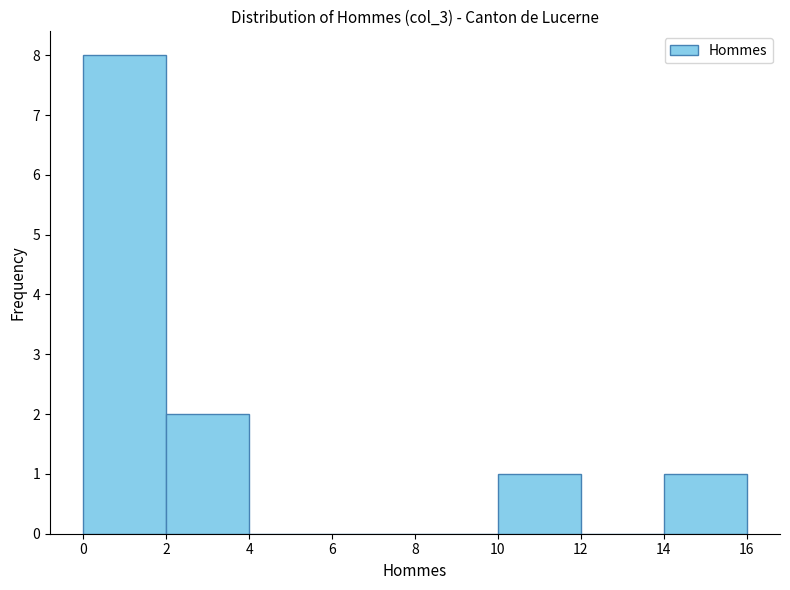

Reading left to right, list every bar in this chart as the range it spans on the x-axis followed by its height. The values are not printed on the chart, so give them approximately, as read against the axis.

0 to 2: 8
2 to 4: 2
4 to 6: 0
6 to 8: 0
8 to 10: 0
10 to 12: 1
12 to 14: 0
14 to 16: 1